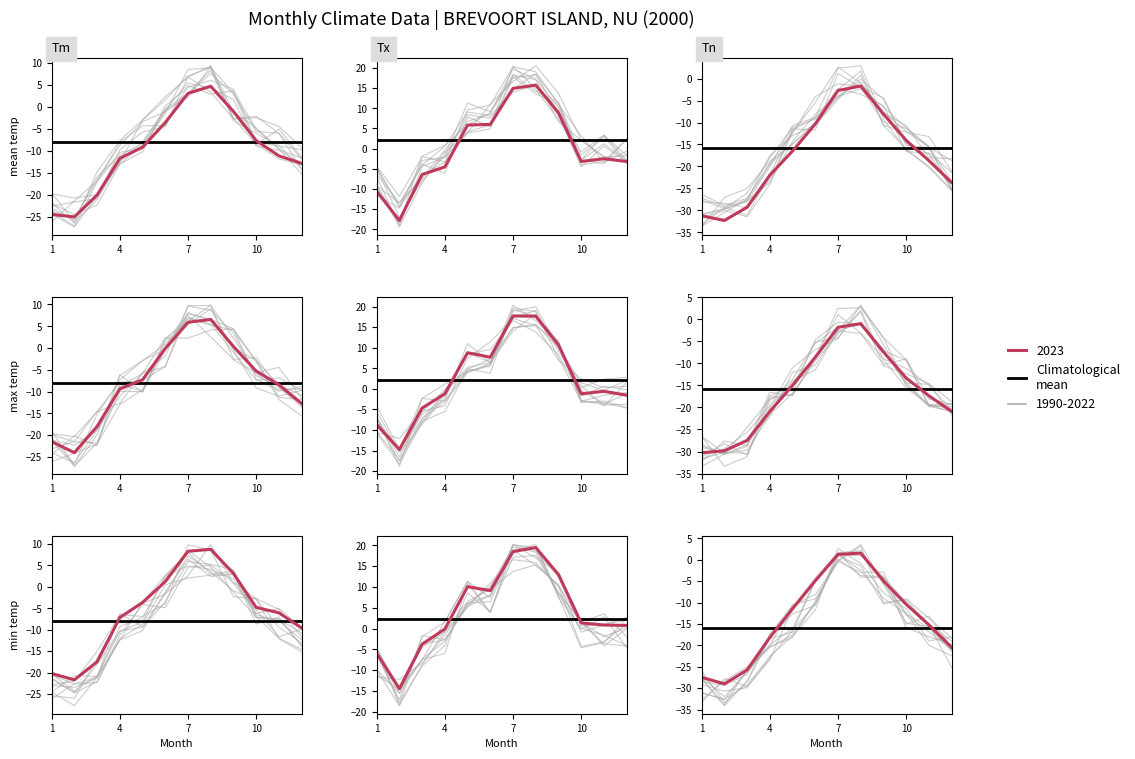

True or false: Tm and HDD intersect in this chart.

False